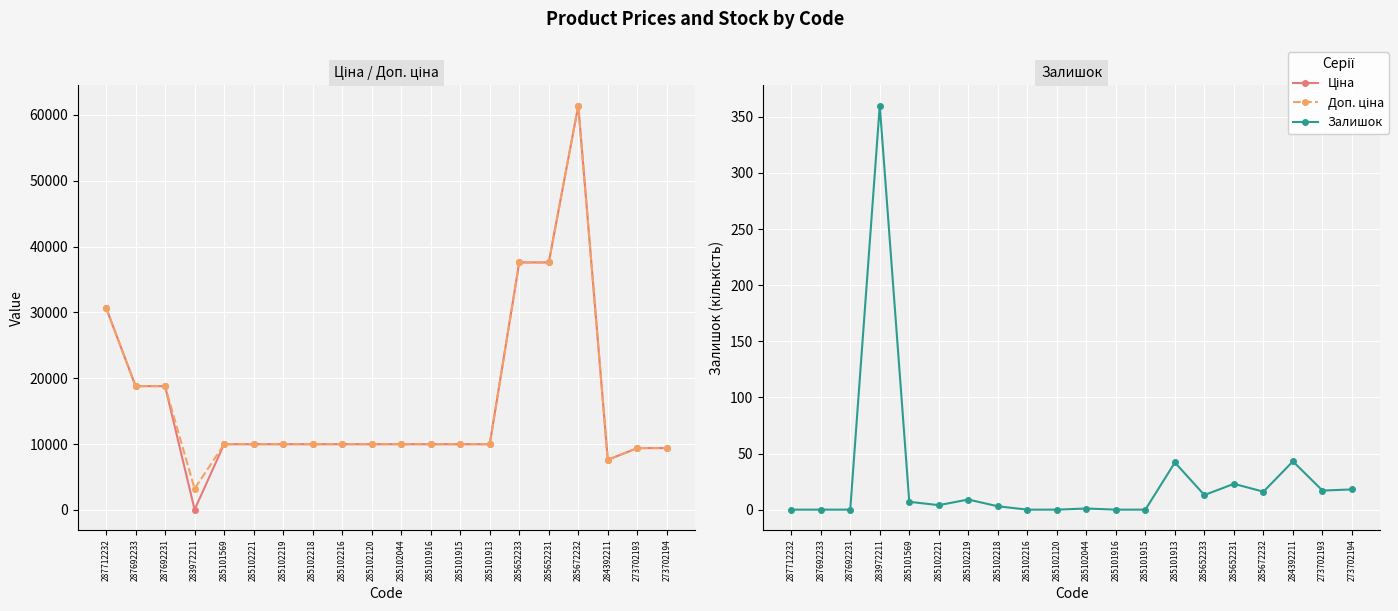

What is the value of the Ціна point at the 14th from the left?

9975.0